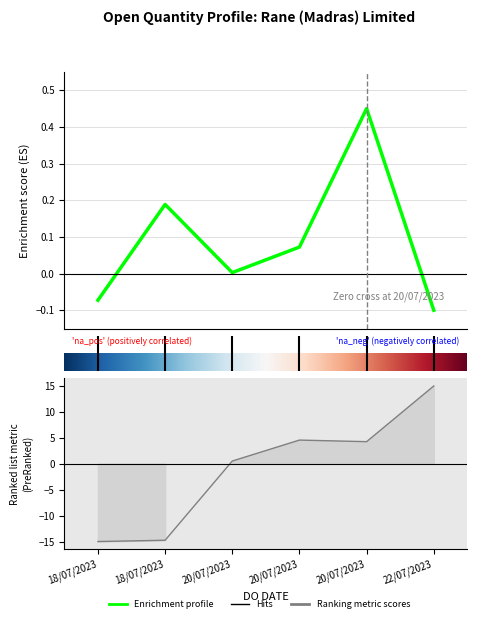

Which has a higher value, 20/07/2023 or 22/07/2023?

20/07/2023